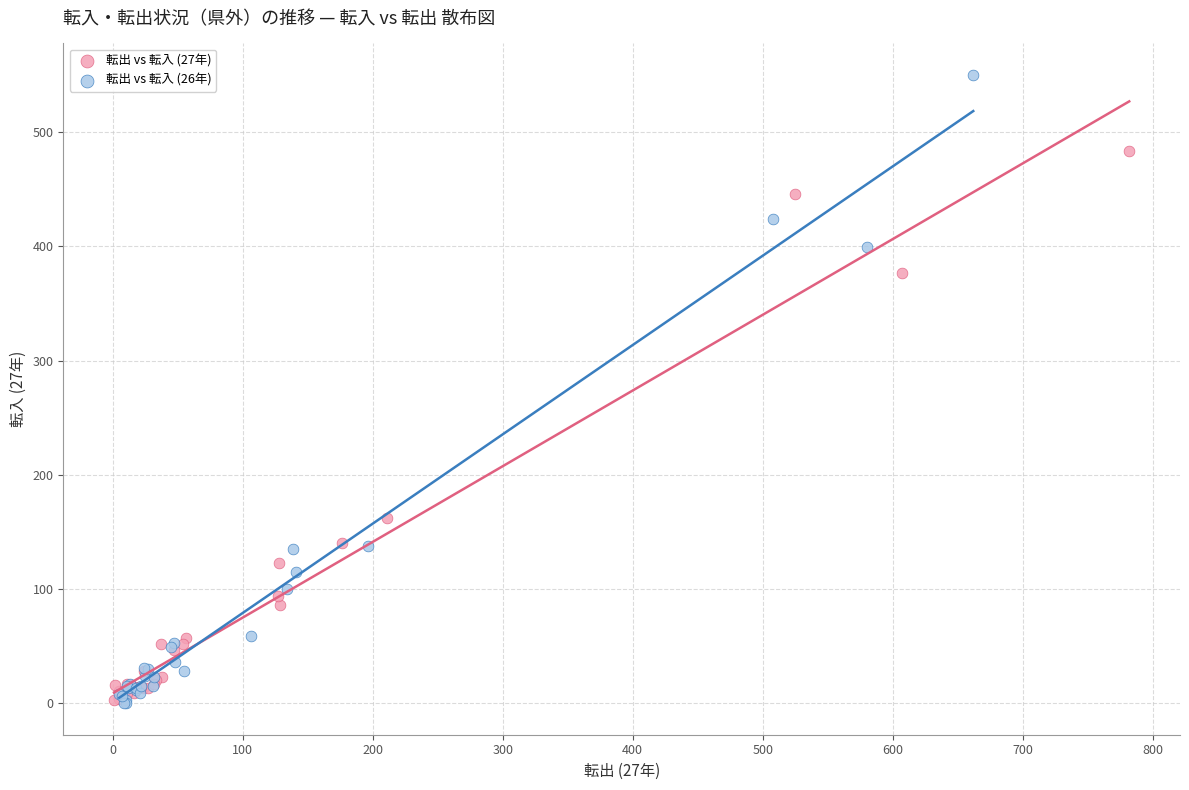

Which series reaches the maximum Y coordinate?

転出 vs 転入 (26年)